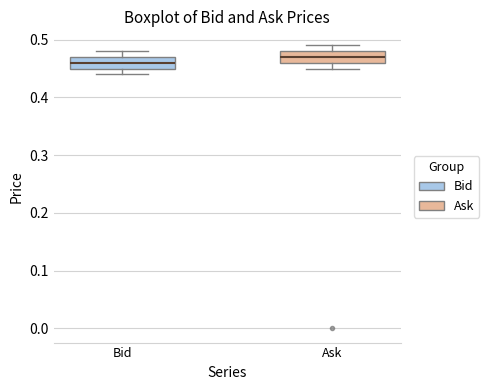

Reading left to right, read every box against the y-axis: the position of its median line, the range the box covers, and the ends of its whiskers. The values are not printed on the chart, so give them approximately, as read against the axis.

Bid: median 0.46, box 0.45 to 0.47, whiskers 0.44 to 0.48
Ask: median 0.47, box 0.46 to 0.48, whiskers 0.45 to 0.49